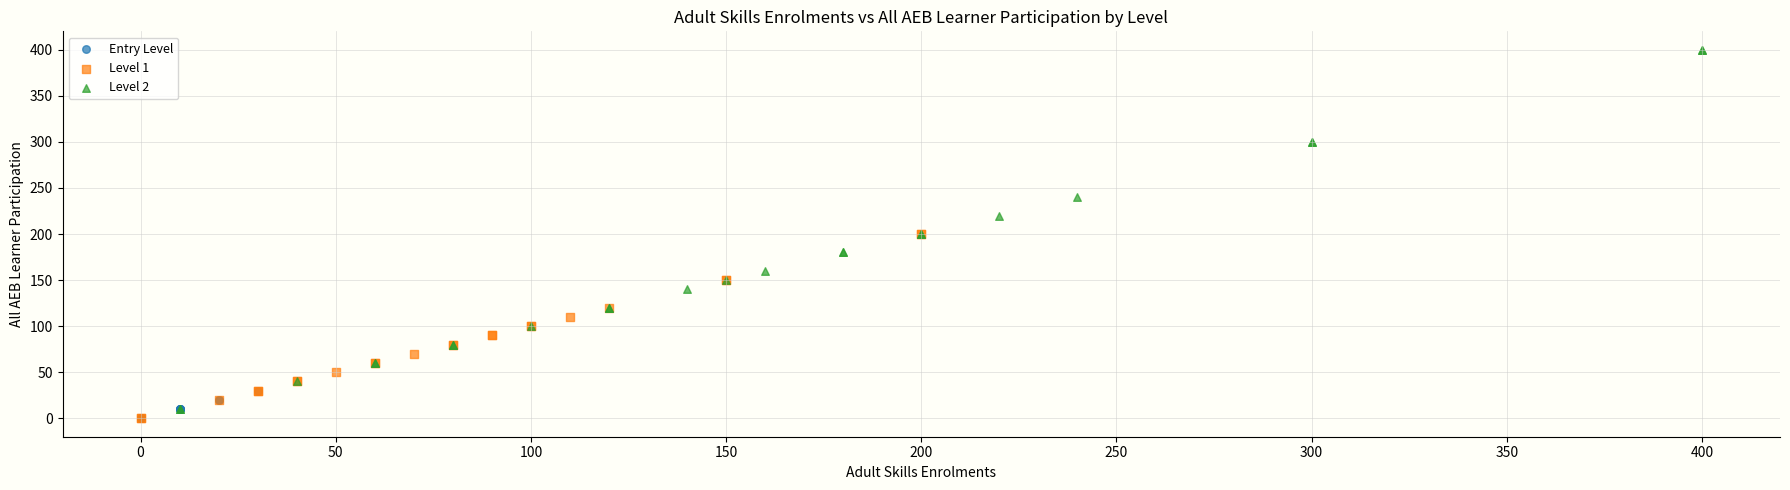

Which series has the widest spread of Y values?

Level 2